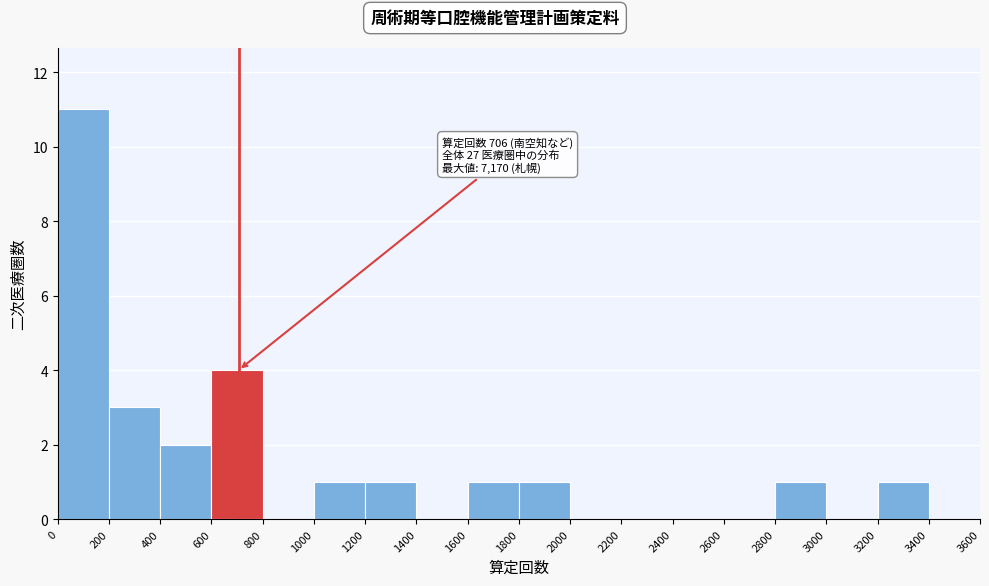

Which range on the x-axis has the tallest bar?

0 to 200